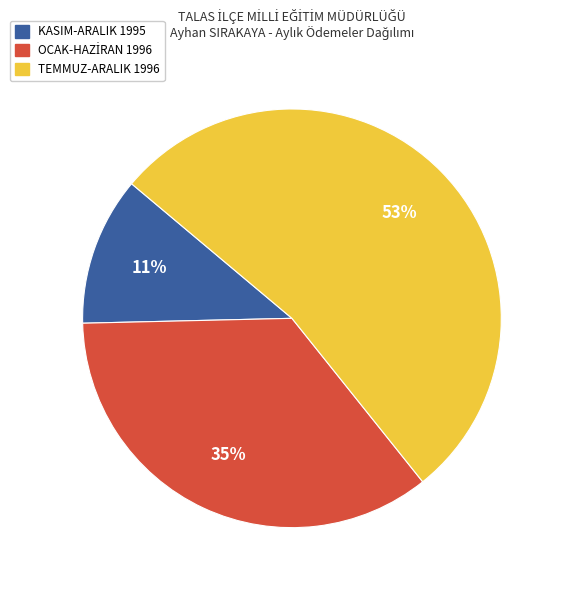

To the nearest percent, what is the average slice percentage?

33%